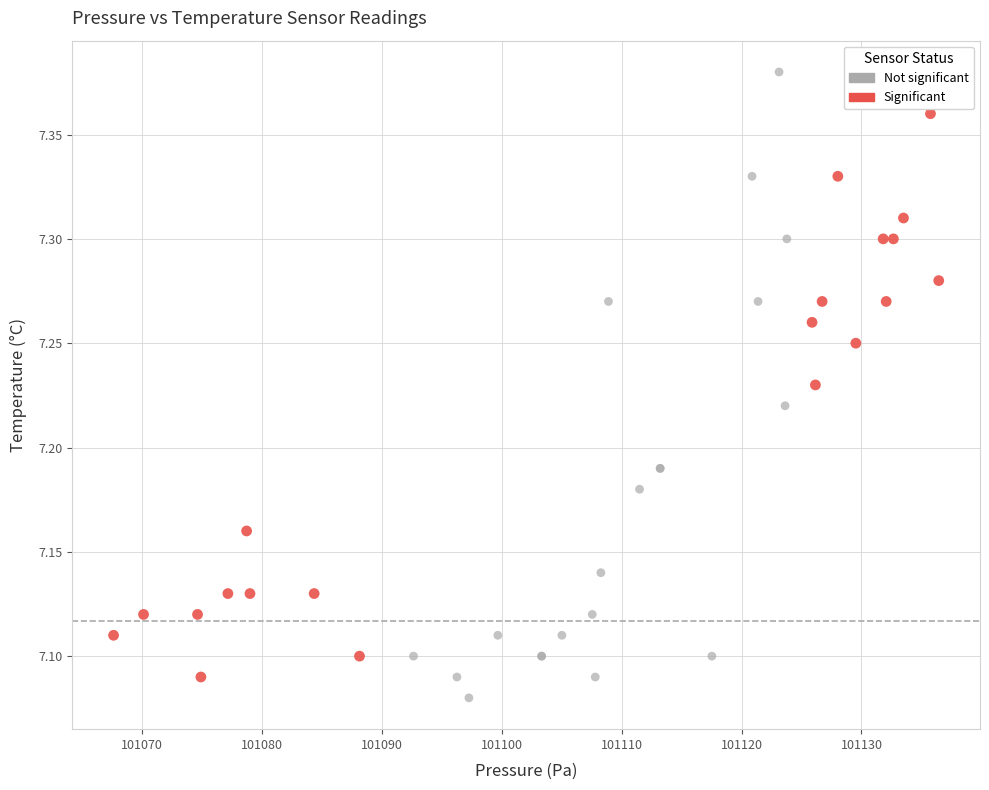

Which series has the largest Y range (max minus min)?

Not significant